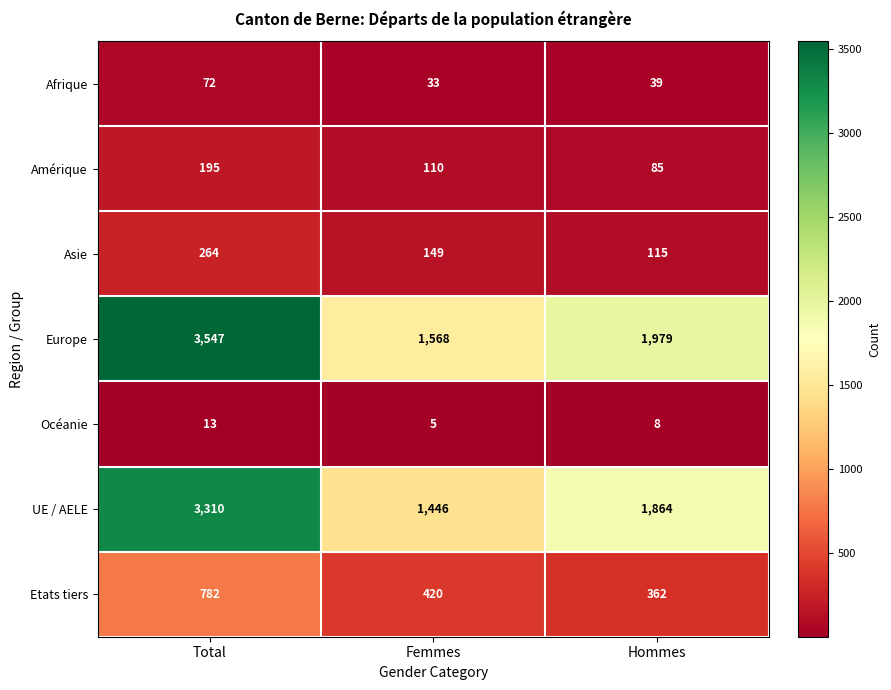

Reading right to left, what are all the values shown in this chart?

Afrique: 39	33	72
Amérique: 85	110	195
Asie: 115	149	264
Europe: 1979	1568	3547
Océanie: 8	5	13
UE / AELE: 1864	1446	3310
Etats tiers: 362	420	782